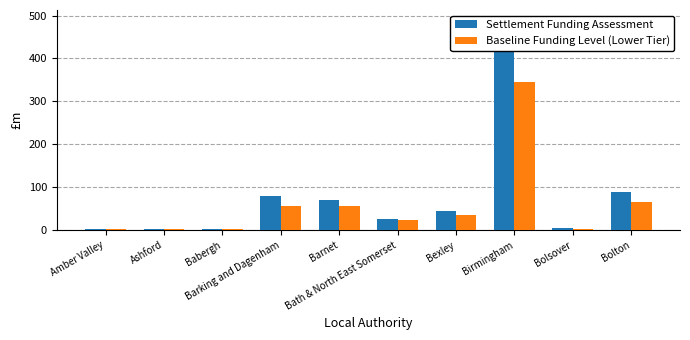

List the labels in order of Settlement Funding Assessment value, largest first.

Birmingham, Bolton, Barking and Dagenham, Barnet, Bexley, Bath & North East Somerset, Bolsover, Amber Valley, Ashford, Babergh